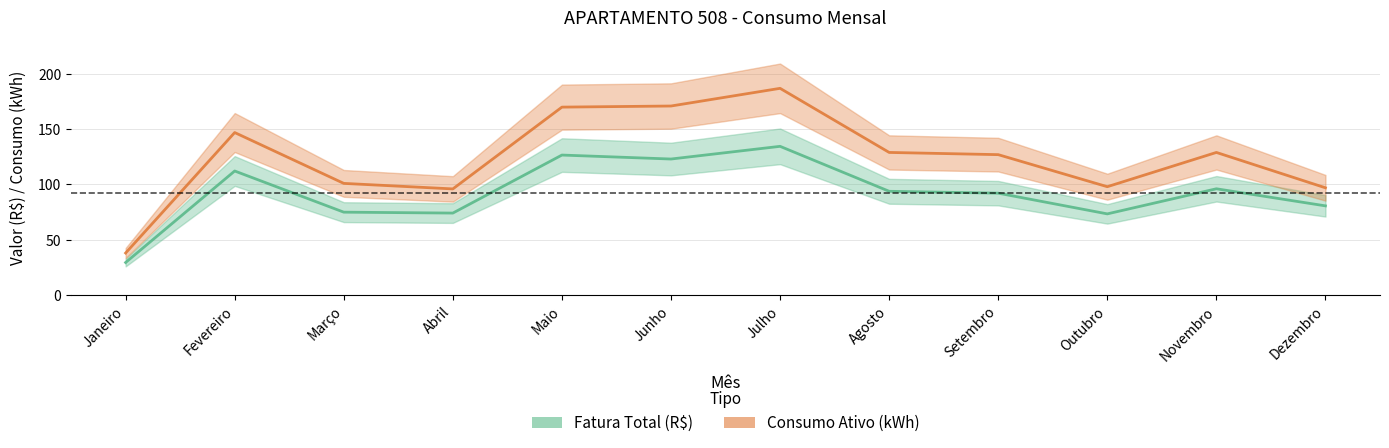

Reading right to left, what are all the values shown in this chart?

Fatura Total (R$): Dezembro=80.7	Novembro=96.1	Outubro=73.4	Setembro=92.2	Agosto=93.8	Julho=134.5	Junho=123.0	Maio=126.6	Abril=74.1	Março=75.0	Fevereiro=112.2	Janeiro=29.4
Consumo Ativo (kWh): Dezembro=97.0	Novembro=129.0	Outubro=98.0	Setembro=127.0	Agosto=129.0	Julho=187.0	Junho=171.0	Maio=170.0	Abril=96.0	Março=101.0	Fevereiro=147.0	Janeiro=38.0